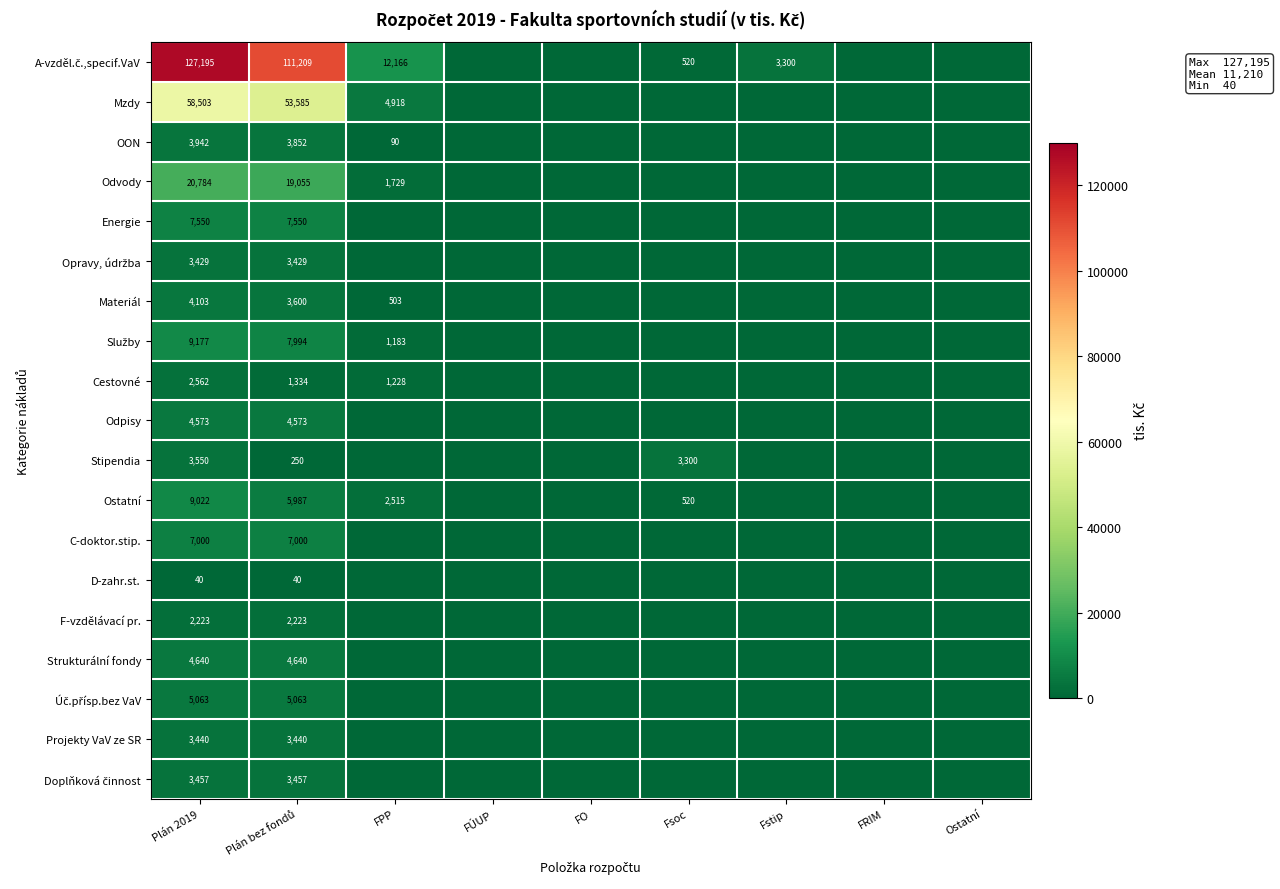

What is the average value of the Materiál series?

912